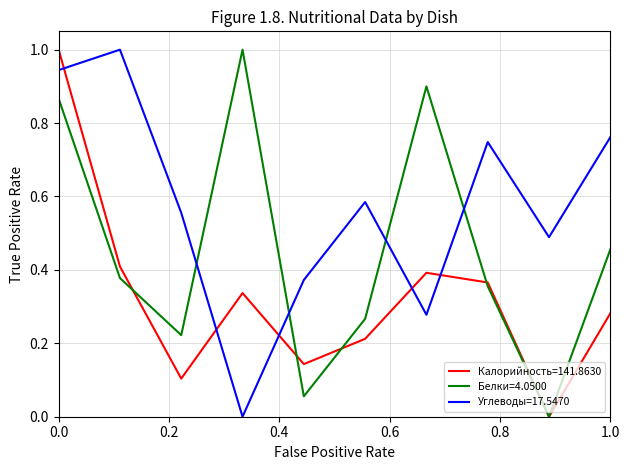

Which series has the largest total across all categories?

Углеводы=17.5470